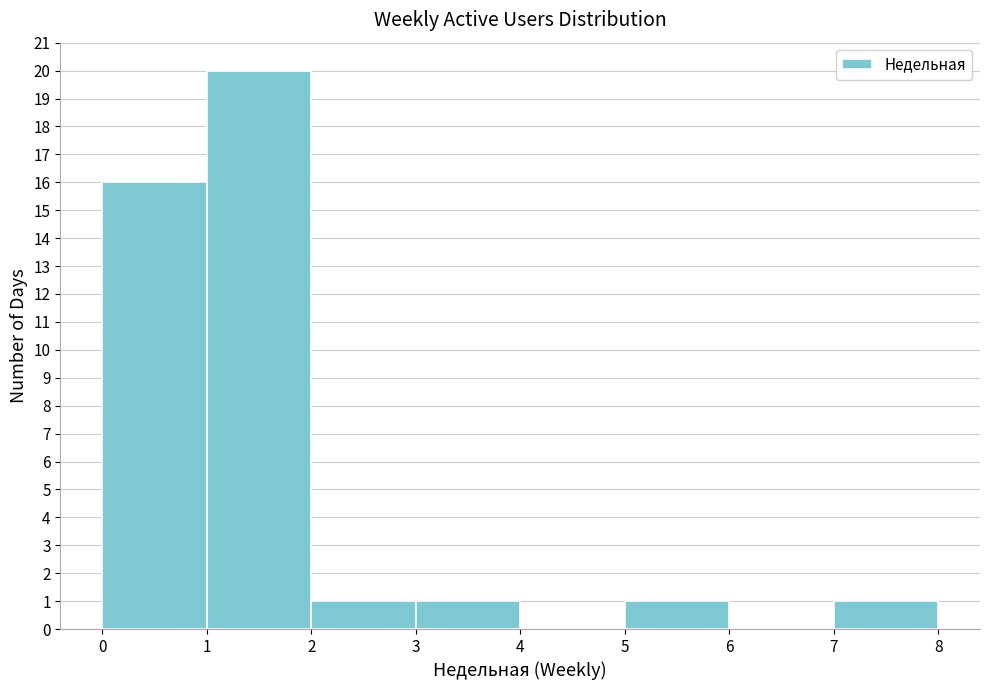

How tall is the bar that spans 3 to 4 on the x-axis? The values are not printed on the chart, so give them approximately, as read against the axis.

1